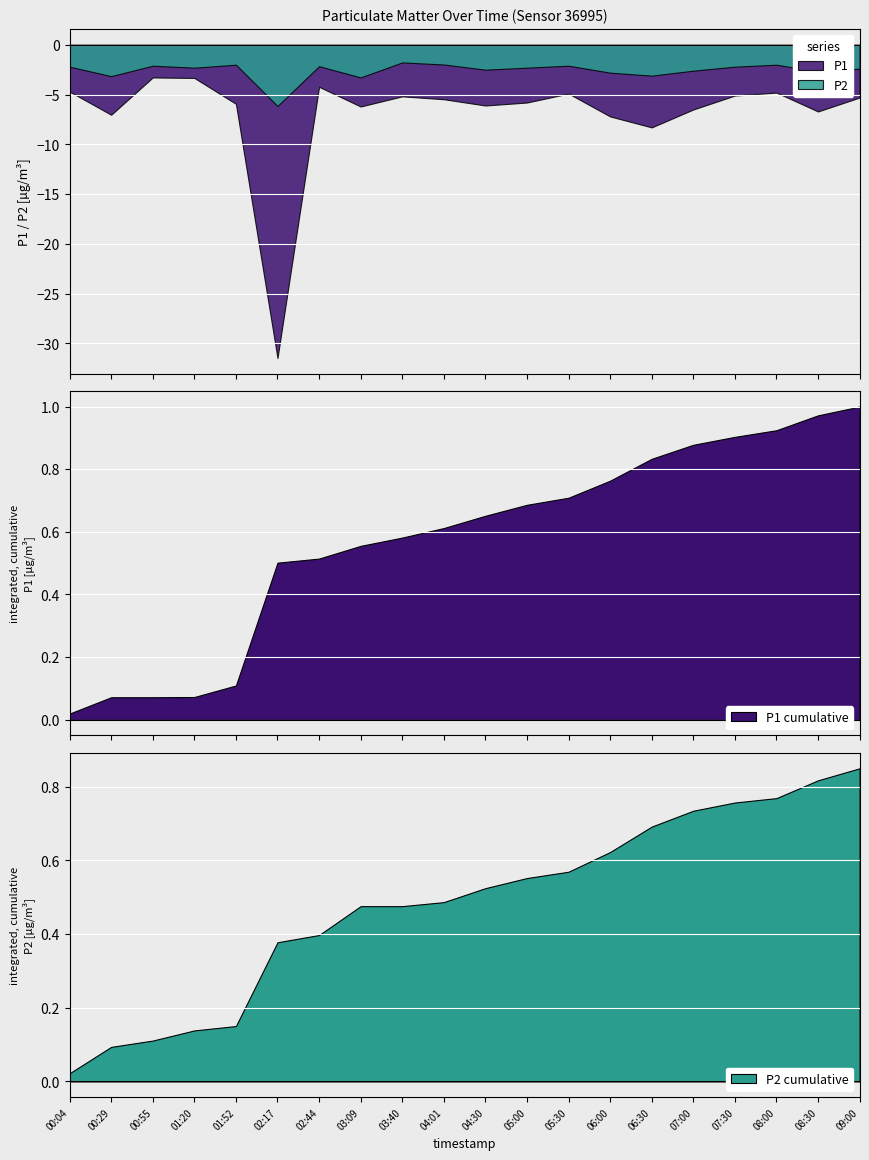

Which series changed the most between 08:30 and 09:00?

P1